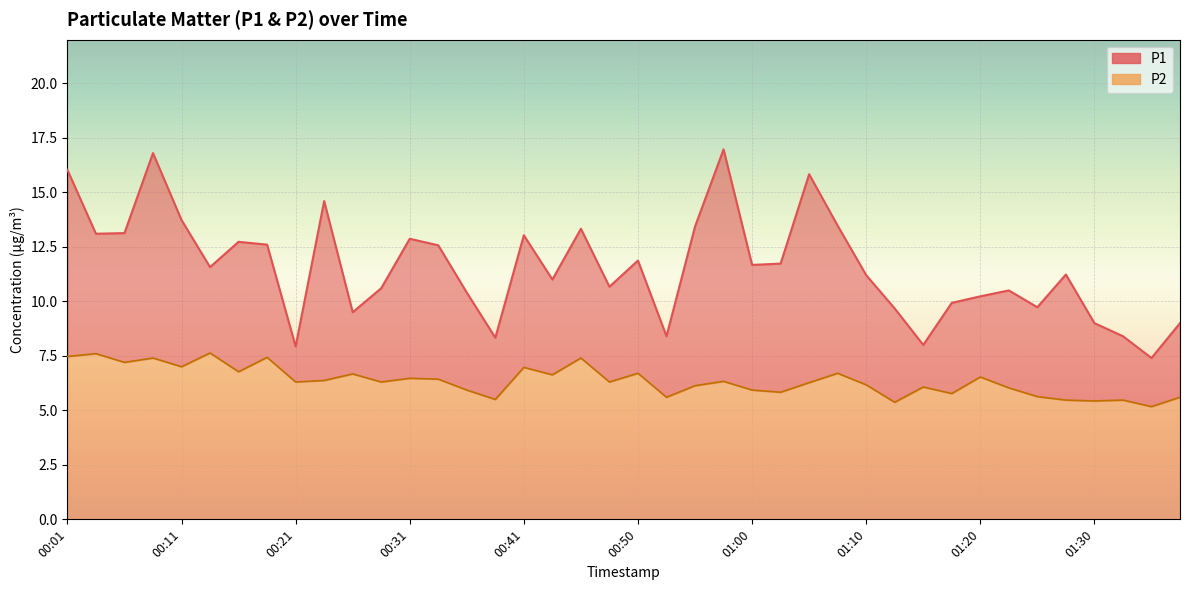

Where is P1 nearest to the value 12?

00:50